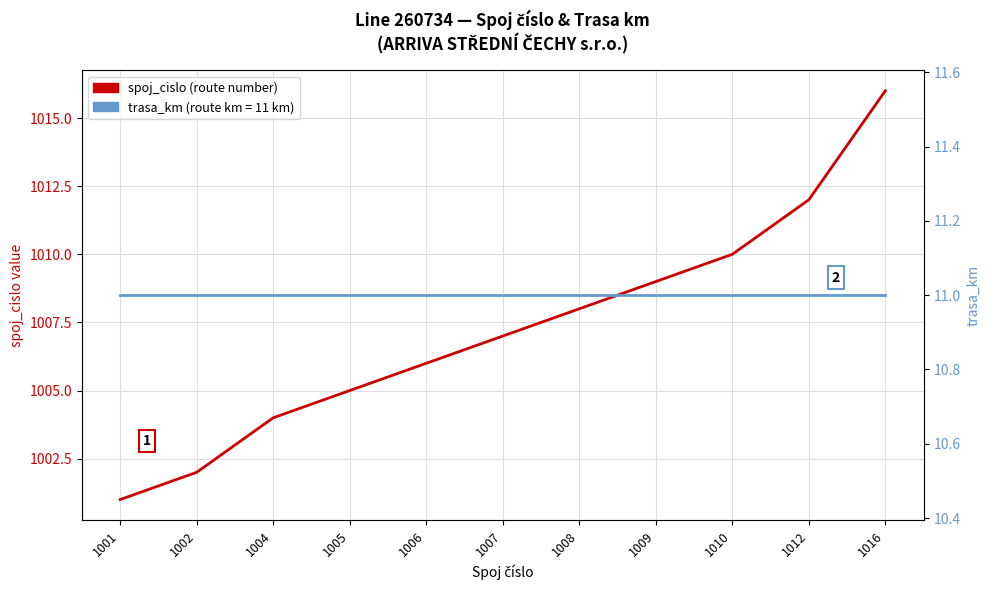

Where is trasa_km nearest to the value 11?

1001